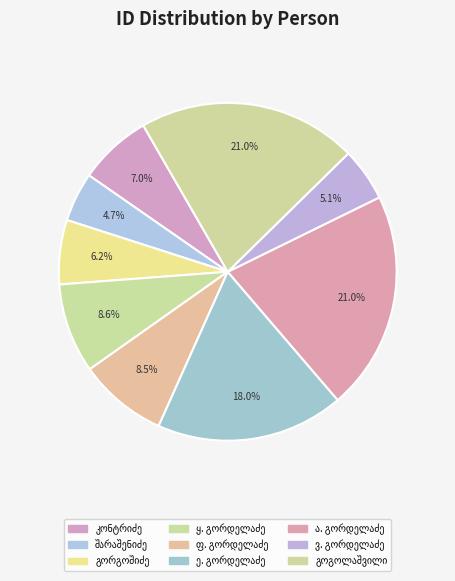

To the nearest percent, what is the difference between the ფარნაოზ მიხეილის ძე გორდელაძე and ერასტი დავითის ძე გორდელაძე slice percentages?

9%